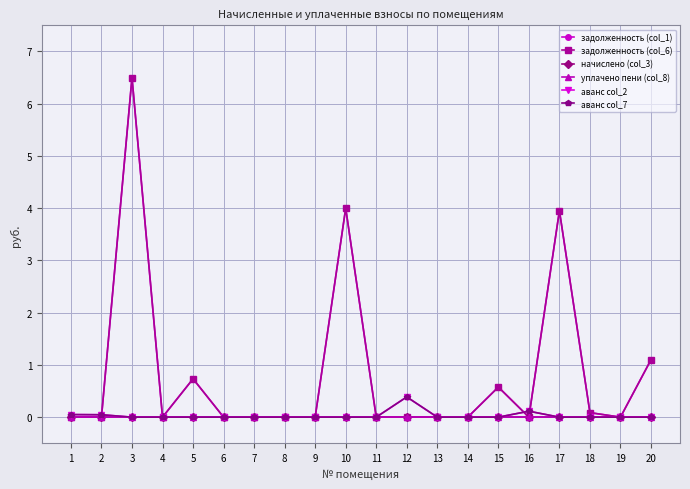

Reading left to right, extract all data points from this chart.

задолженность (col_1): 1=0.0	2=0.0	3=6.5	4=0.0	5=0.7	6=0.0	7=0.0	8=0.0	9=0.0	10=4.0	11=0.0	12=0.0	13=0.0	14=0.0	15=0.6	16=0.0	17=4.0	18=0.1	19=0.0	20=1.1
задолженность (col_6): 1=0.0	2=0.0	3=6.5	4=0.0	5=0.7	6=0.0	7=0.0	8=0.0	9=0.0	10=4.0	11=0.0	12=0.0	13=0.0	14=0.0	15=0.6	16=0.0	17=4.0	18=0.1	19=0.0	20=1.1
начислено (col_3): 1=0.0	2=0.0	3=0.0	4=0.0	5=0.0	6=0.0	7=0.0	8=0.0	9=0.0	10=0.0	11=0.0	12=0.0	13=0.0	14=0.0	15=0.0	16=0.0	17=0.0	18=0.0	19=0.0	20=0.0
уплачено пени (col_8): 1=0.0	2=0.0	3=0.0	4=0.0	5=0.0	6=0.0	7=0.0	8=0.0	9=0.0	10=0.0	11=0.0	12=0.0	13=0.0	14=0.0	15=0.0	16=0.0	17=0.0	18=0.0	19=0.0	20=0.0
аванс col_2: 1=0.0	2=0.0	3=0.0	4=0.0	5=0.0	6=0.0	7=0.0	8=0.0	9=0.0	10=0.0	11=0.0	12=0.4	13=0.0	14=0.0	15=0.0	16=0.1	17=0.0	18=0.0	19=0.0	20=0.0
аванс col_7: 1=0.0	2=0.0	3=0.0	4=0.0	5=0.0	6=0.0	7=0.0	8=0.0	9=0.0	10=0.0	11=0.0	12=0.4	13=0.0	14=0.0	15=0.0	16=0.1	17=0.0	18=0.0	19=0.0	20=0.0